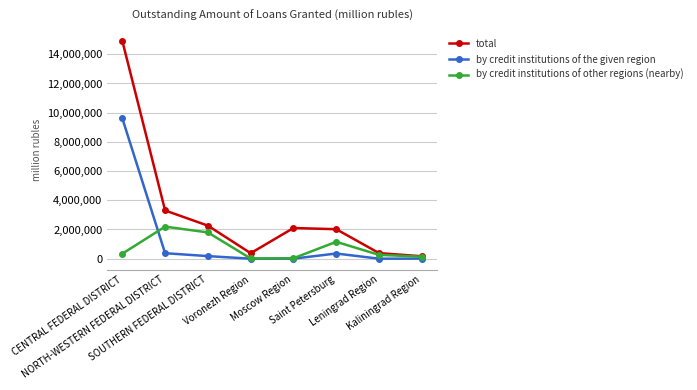

True or false: by credit institutions of the given region and by credit institutions of other regions (nearby) intersect in this chart.

True